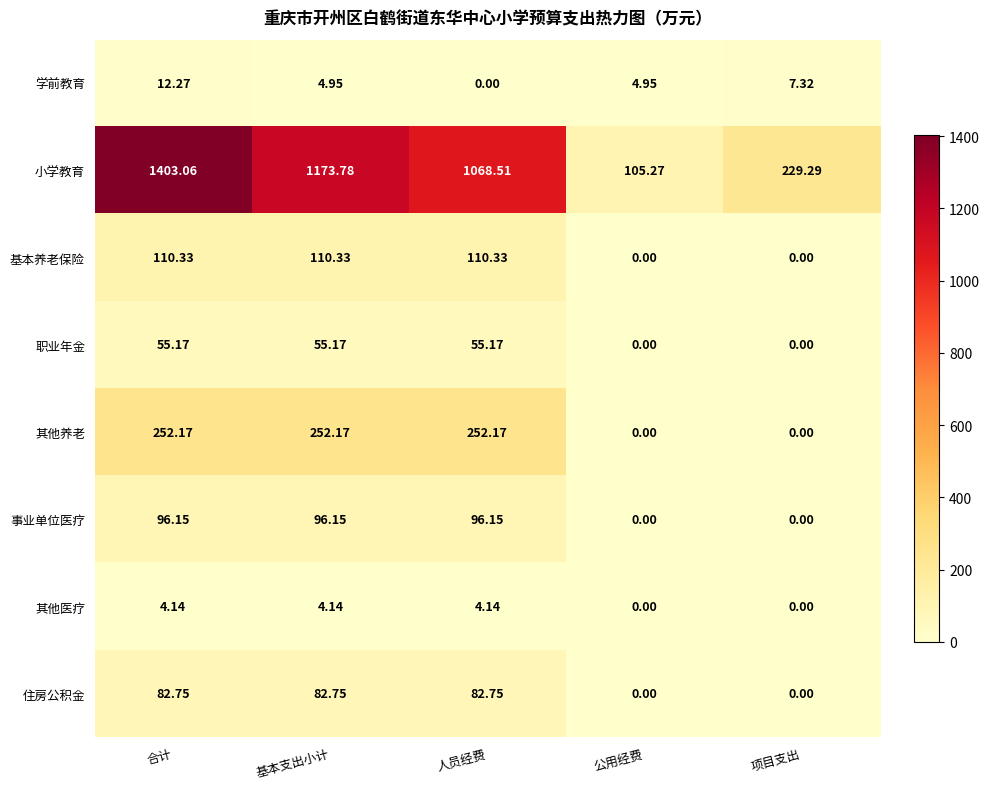

Which category has the lowest value in the 小学教育 series?

公用经费